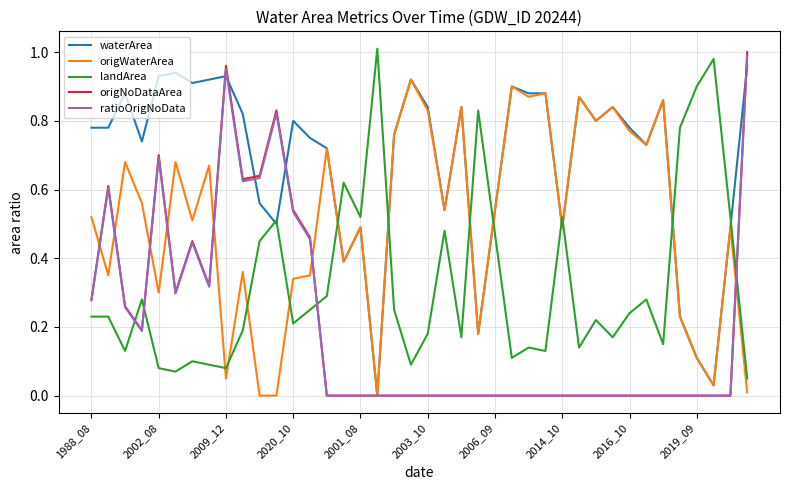

Which series ends up on top after the final intersection of origWaterArea and landArea?

landArea